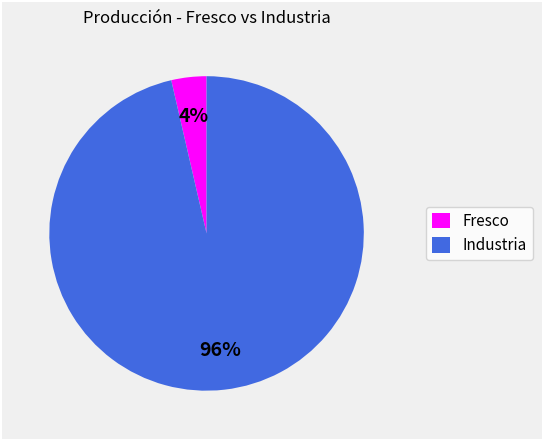

Count the number of slices in the pie.

2